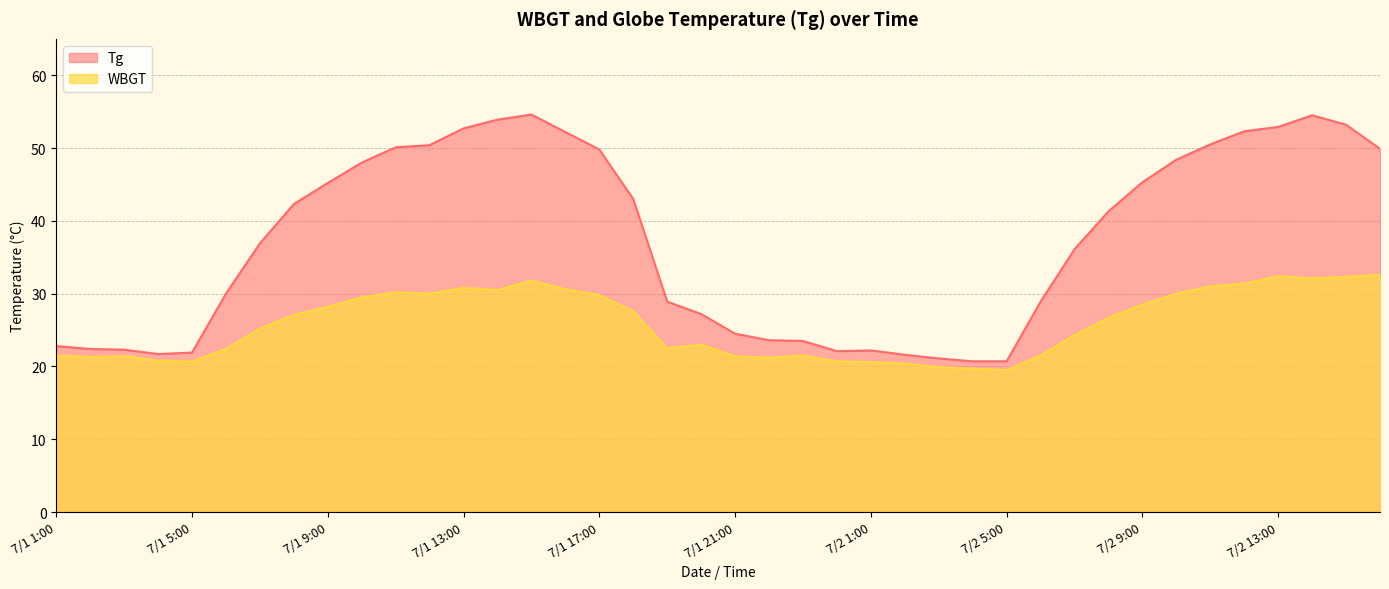

What is the sum of the WBGT values at 7/1 20:00 and 7/2 16:00?

55.6